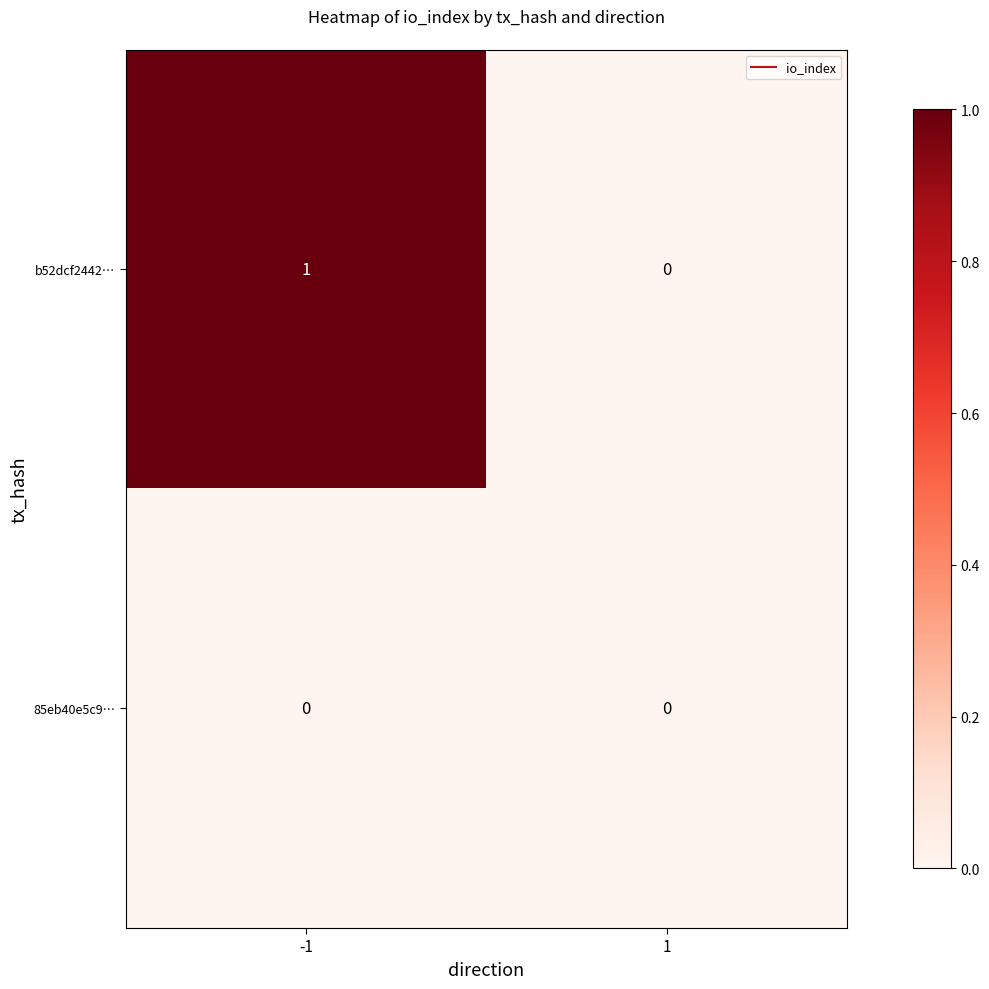

Reading right to left, transcribe all the data shown in this chart.

b52dcf2442…: 1=0	-1=1
85eb40e5c9…: 1=0	-1=0